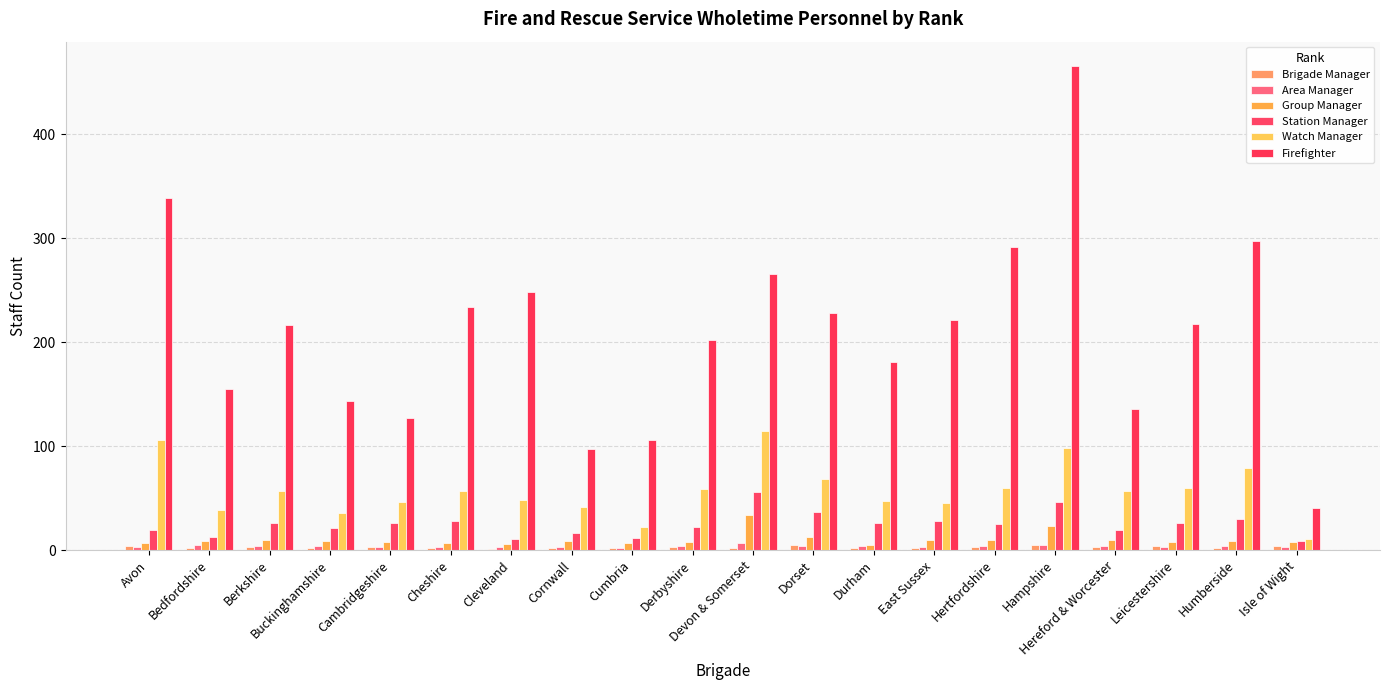

Rank the categories by Watch Manager value from lowest to highest.

Isle of Wight, Cumbria, Buckinghamshire, Bedfordshire, Cornwall, East Sussex, Cambridgeshire, Durham, Cleveland, Berkshire, Cheshire, Hereford & Worcester, Derbyshire, Hertfordshire, Leicestershire, Dorset, Humberside, Hampshire, Avon, Devon & Somerset